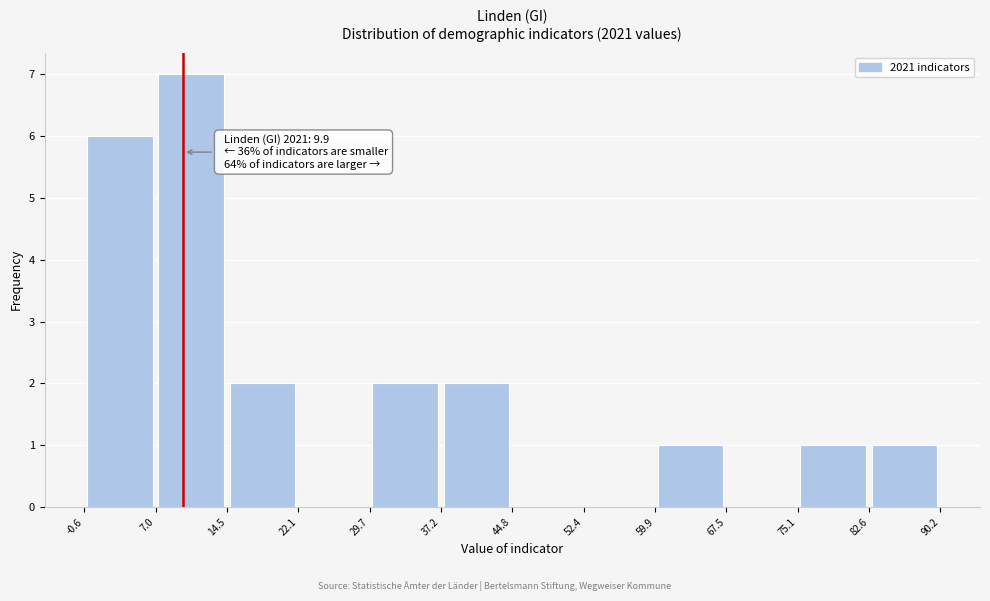

Over which range of the x-axis is the bar tallest?

7.0 to 14.5